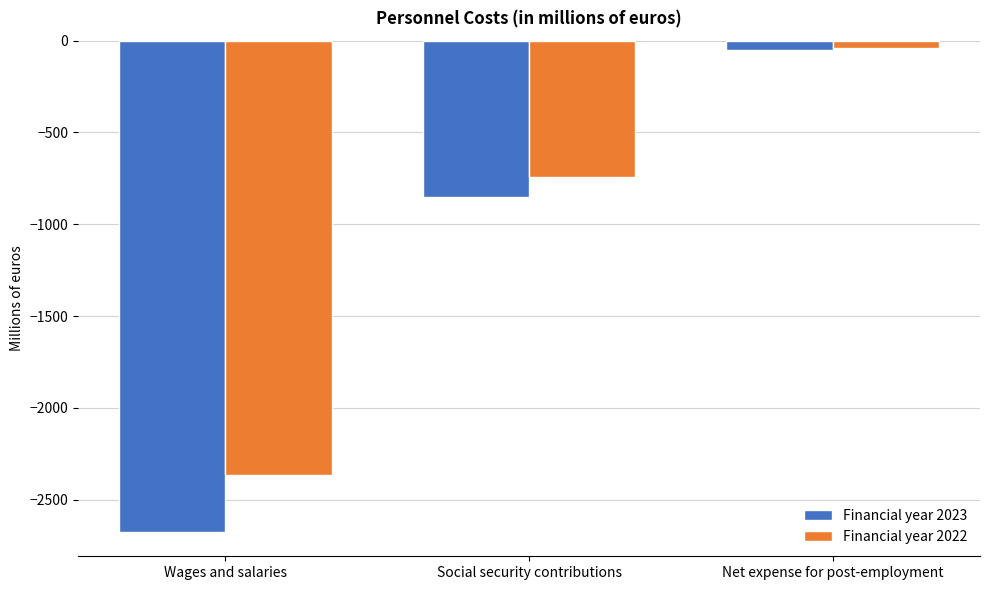

What position from the right is Net expense for post-employment?

1